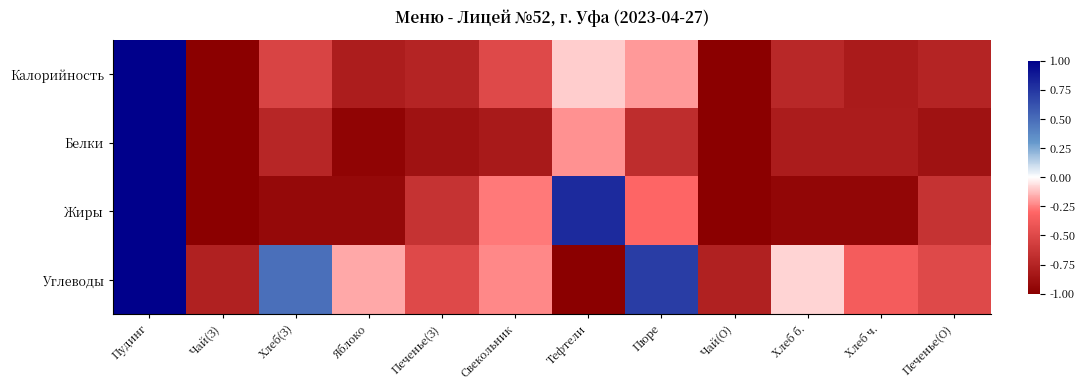

Between Пюре and Хлеб б., which is larger?

Пюре